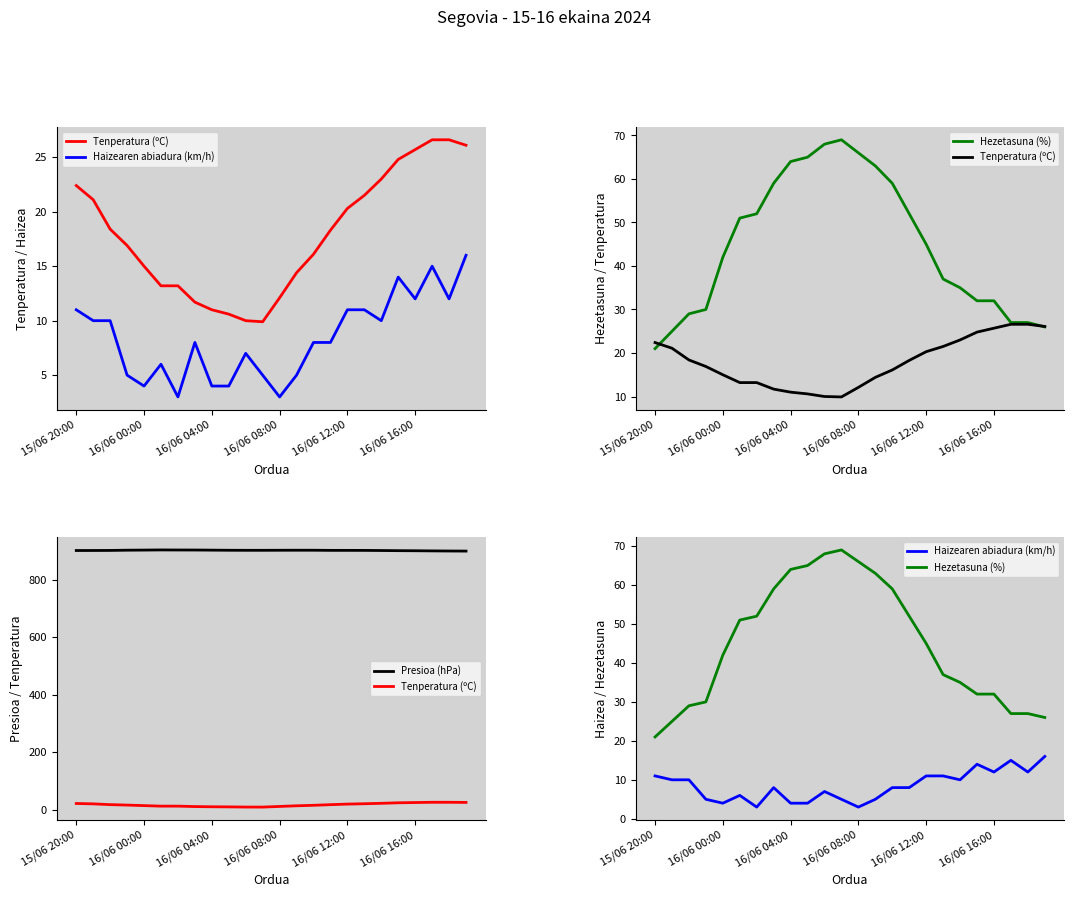

Reading left to right, extract all data points from this chart.

Tenperatura (ºC): 22.4	21.1	18.4	16.9	15.0	13.2	13.2	11.7	11.0	10.6	10.0	9.9	12.1	14.4	16.1	18.3	20.3	21.5	23.0	24.8	25.7	26.6	26.6	26.1
Haizearen abiadura (km/h): 11.0	10.0	10.0	5.0	4.0	6.0	3.0	8.0	4.0	4.0	7.0	5.0	3.0	5.0	8.0	8.0	11.0	11.0	10.0	14.0	12.0	15.0	12.0	16.0
Hezetasuna (%): 21.0	25.0	29.0	30.0	42.0	51.0	52.0	59.0	64.0	65.0	68.0	69.0	66.0	63.0	59.0	52.0	45.0	37.0	35.0	32.0	32.0	27.0	27.0	26.0
Presioa (hPa): 901.3	901.4	901.6	902.4	902.8	903.3	903.1	903.0	902.6	902.2	902.0	902.0	902.2	902.3	902.3	901.8	901.8	901.7	901.3	900.8	900.5	900.0	899.6	899.3